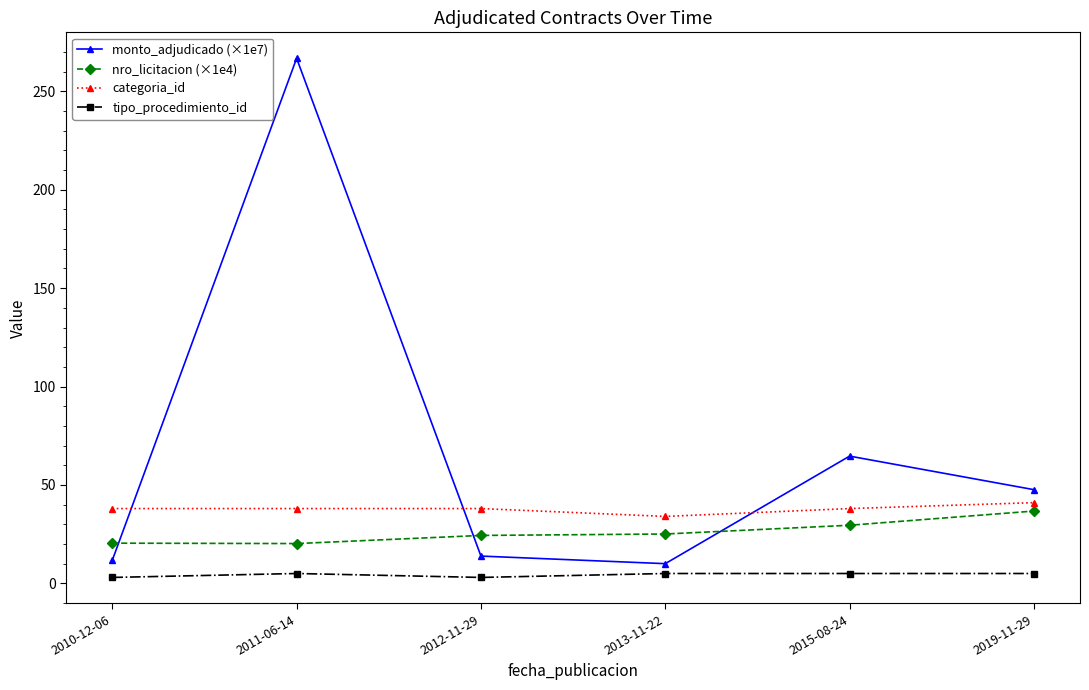

Rank the series by their average value, from lowest to highest.

tipo_procedimiento_id, nro_licitacion (×1e4), categoria_id, monto_adjudicado (×1e7)